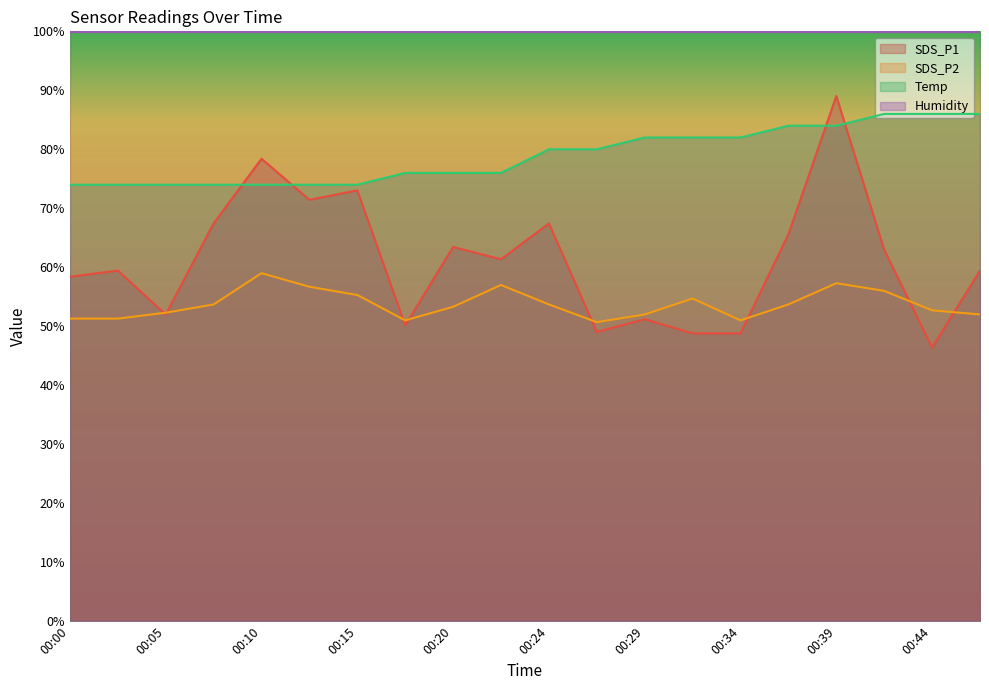

Reading right to left, what are all the values shown in this chart?

SDS_P1: 59.4	46.4	63.0	89.0	65.6	48.8	48.8	51.2	49.0	67.4	61.4	63.4	50.2	73.0	71.4	78.4	67.4	52.0	59.4	58.4
SDS_P2: 52.0	52.7	56.0	57.3	53.7	51.0	54.7	52.0	50.7	53.7	57.0	53.3	51.0	55.3	56.7	59.0	53.7	52.3	51.3	51.3
Temp: 86.0	86.0	86.0	84.0	84.0	82.0	82.0	82.0	80.0	80.0	76.0	76.0	76.0	74.0	74.0	74.0	74.0	74.0	74.0	74.0